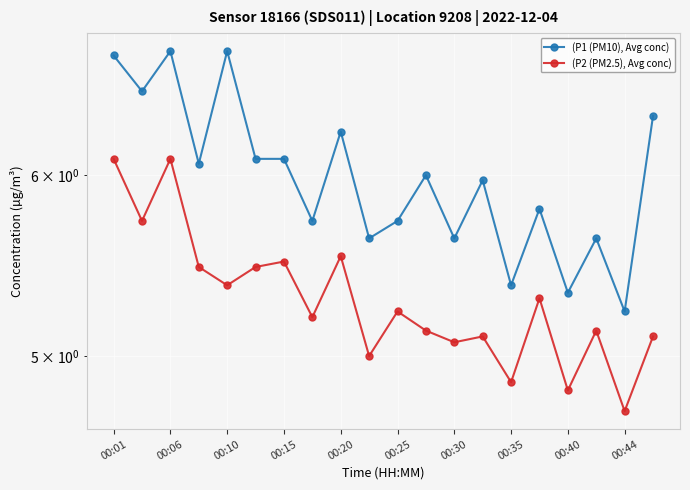

What position from the left is 00:15?

7